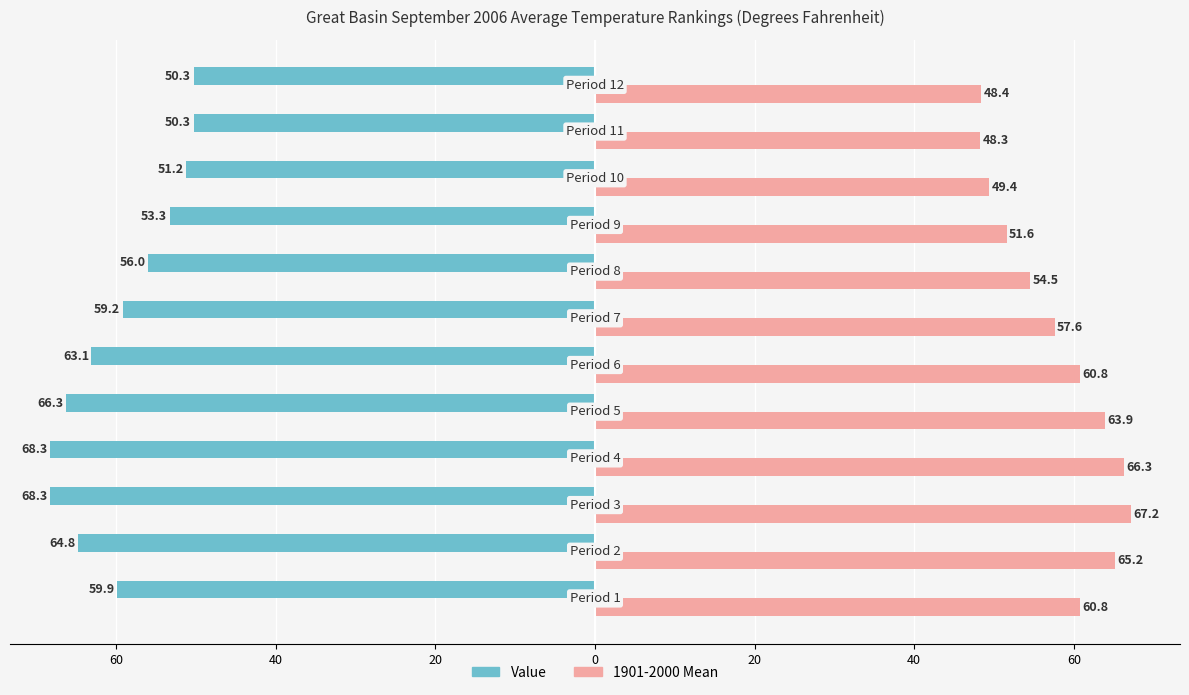

What are all the series names shown in the legend?

Value, 1901-2000 Mean